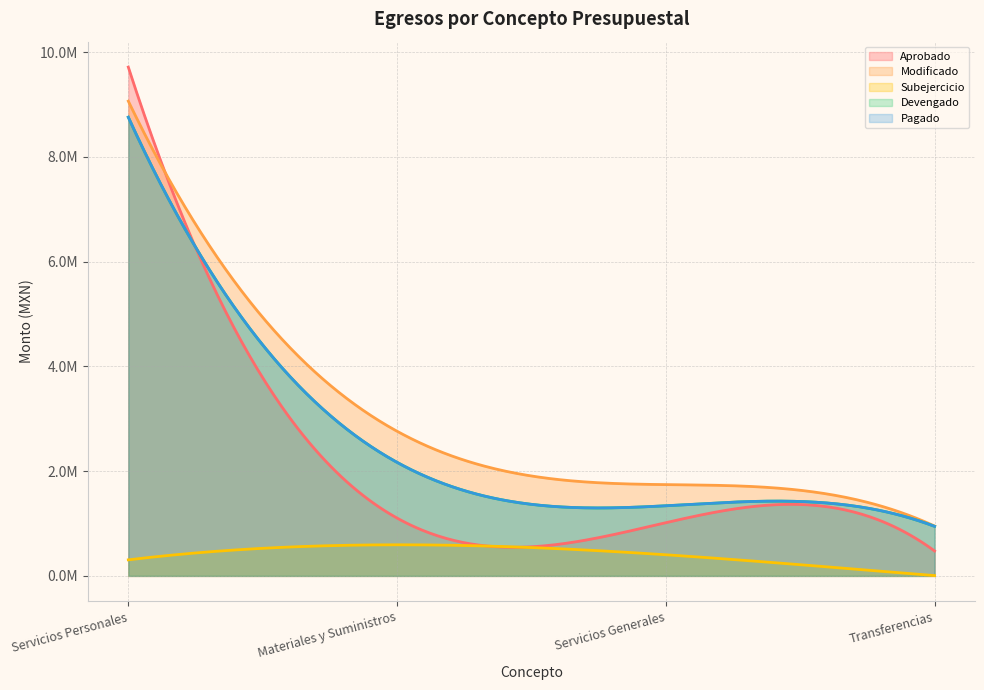

Which label corresponds to the smallest value in the chart?

Transferencias